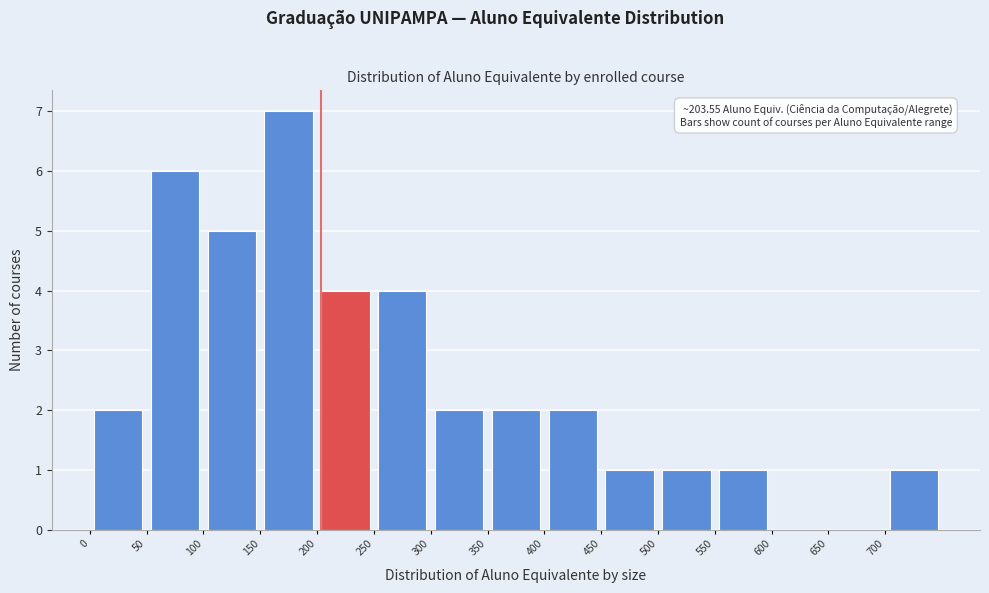

Over which range of the x-axis is the bar tallest?

150 to 200